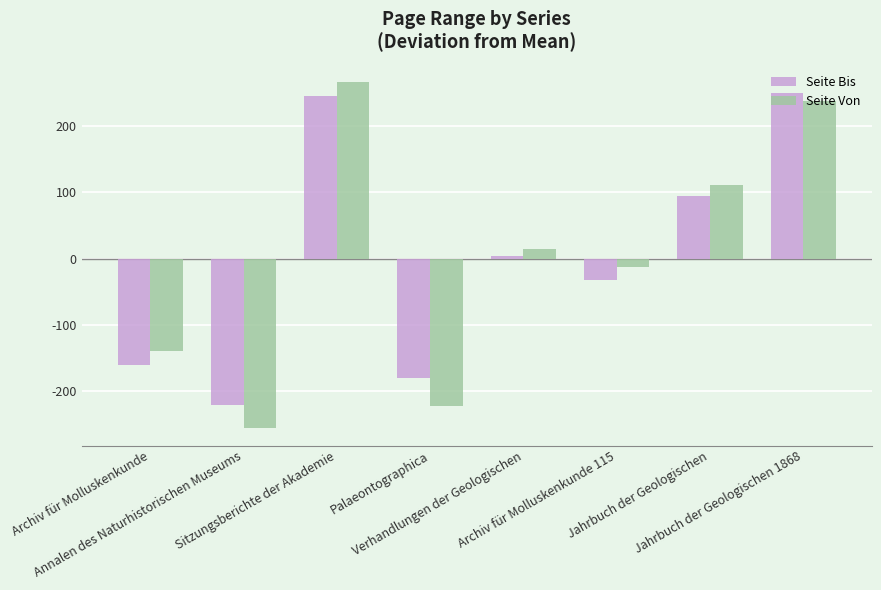

Read the Seite Bis value at Sitzungsberichte der Akademie.

245.1